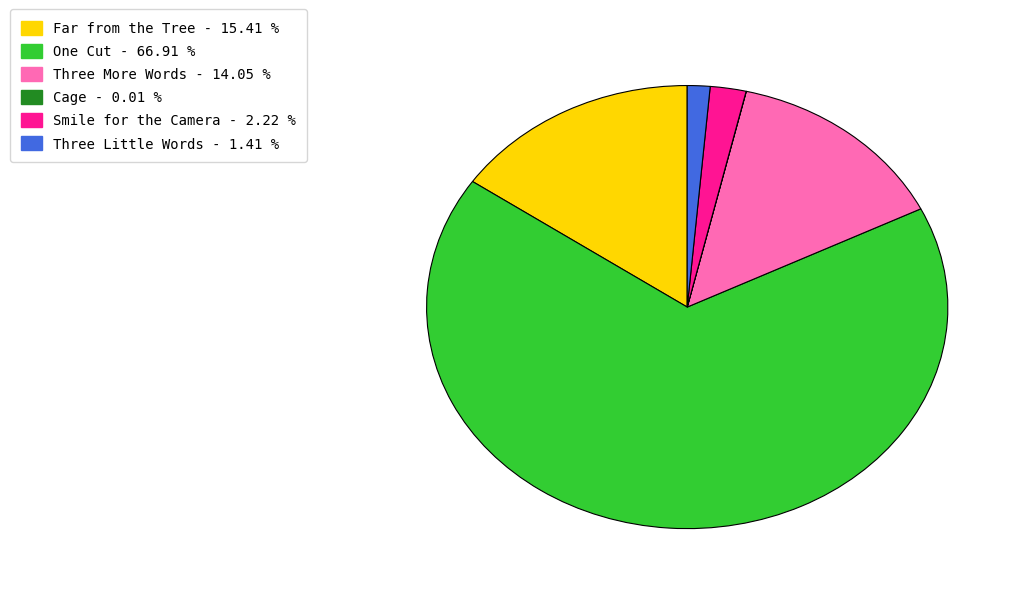

Which slice is the largest?

One Cut